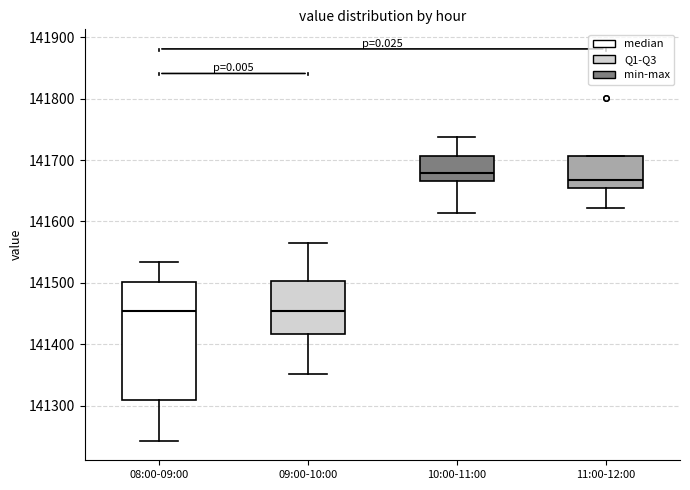

Where does the upper whisker of the box for 09:00-10:00 end on the y-axis? The values are not printed on the chart, so give them approximately, as read against the axis.

141570